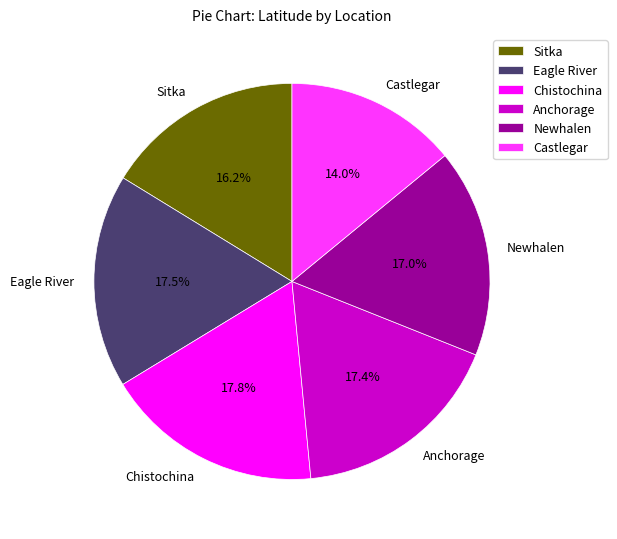

Which slice is the smallest?

Castlegar